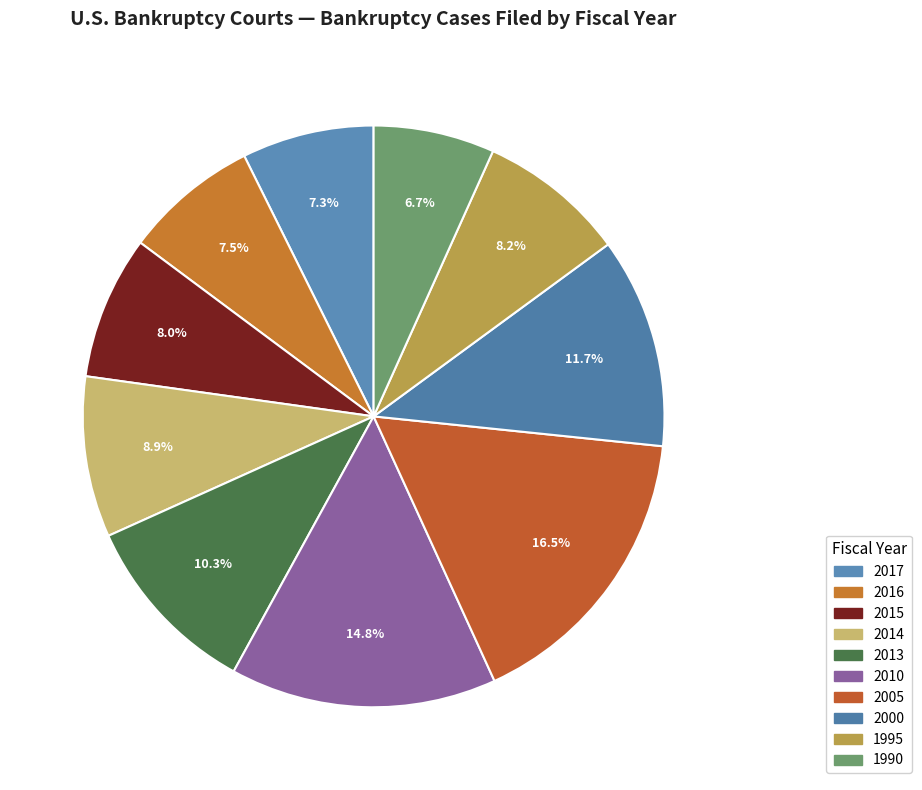

How many segments does this pie chart have?

10